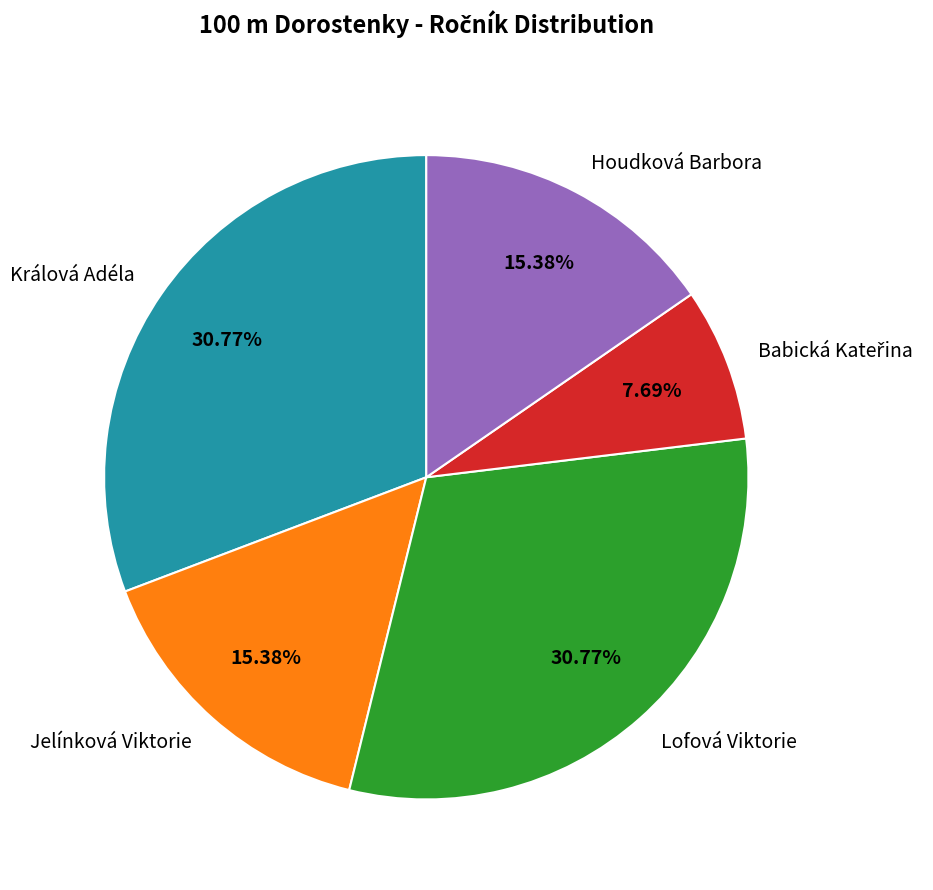

Is Lofová Viktorie the majority of the pie?

No